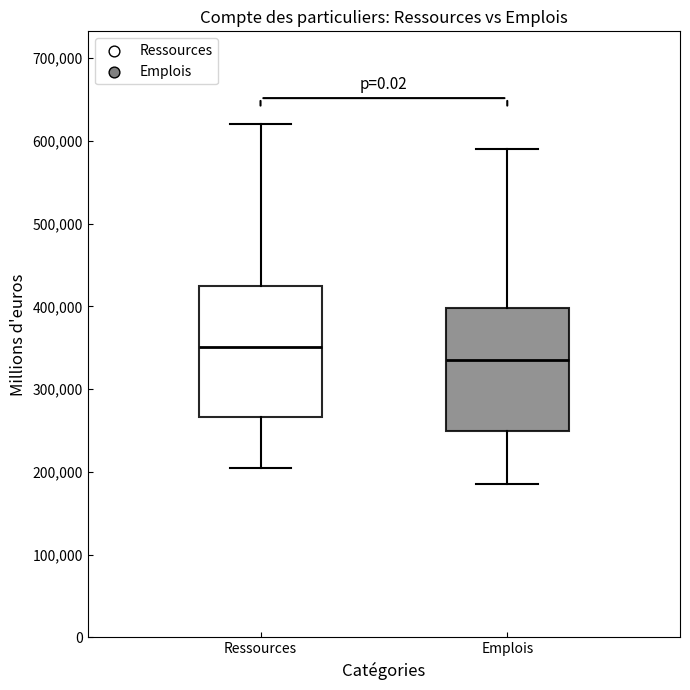

Reading left to right, transcribe this box plot: for each box, give where its median line is, the range the box spans, and where its two whiskers end, as read against the y-axis. The values are not printed on the chart, so give them approximately, as read against the axis.

Ressources: median 350000, box 270000 to 420000, whiskers 200000 to 620000
Emplois: median 340000, box 250000 to 400000, whiskers 190000 to 590000